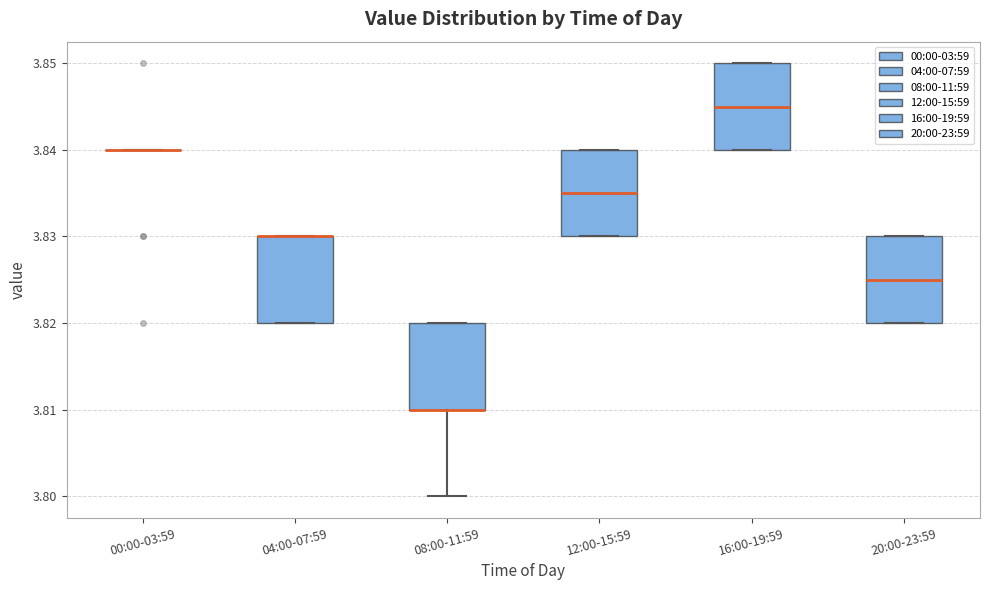

Reading left to right, read every box against the y-axis: the position of its median line, the range the box covers, and the ends of its whiskers. The values are not printed on the chart, so give them approximately, as read against the axis.

00:00-03:59: box collapsed to a line at 3.840, whiskers 3.840 to 3.840
04:00-07:59: median 3.830 (drawn on the box's upper edge), box 3.820 to 3.830, whiskers 3.820 to 3.830
08:00-11:59: median 3.810 (drawn on the box's lower edge), box 3.810 to 3.820, whiskers 3.800 to 3.820
12:00-15:59: median 3.835, box 3.830 to 3.840, whiskers 3.830 to 3.840
16:00-19:59: median 3.845, box 3.840 to 3.850, whiskers 3.840 to 3.850
20:00-23:59: median 3.825, box 3.820 to 3.830, whiskers 3.820 to 3.830